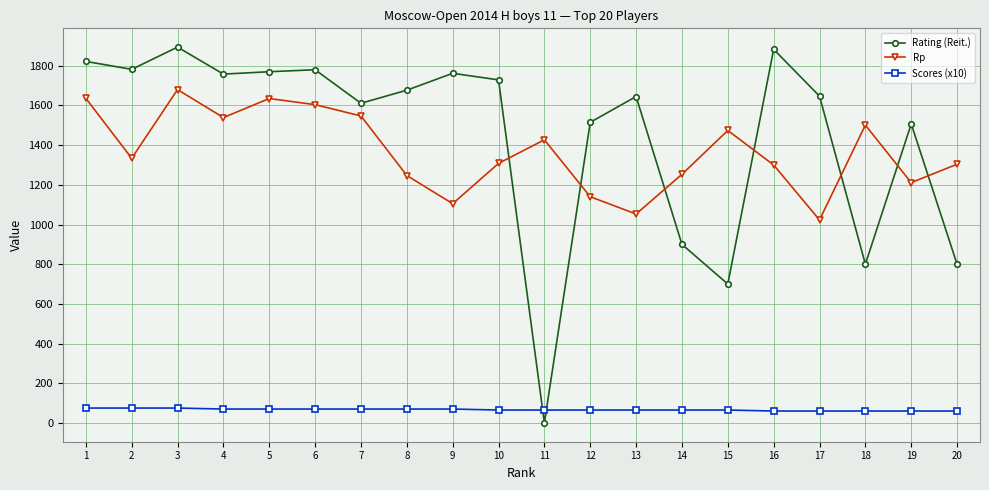

The value of Rp at 1 is 2842. True or false?

False